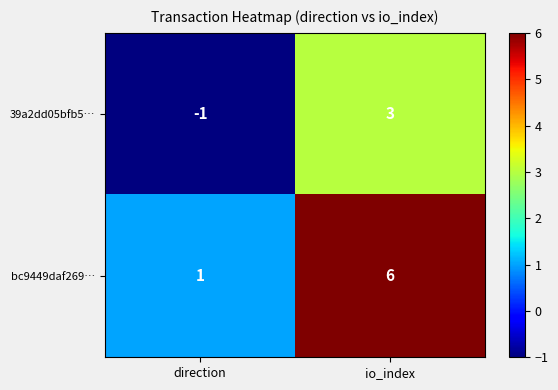

At how many categories does at least one series exceed 2?

1